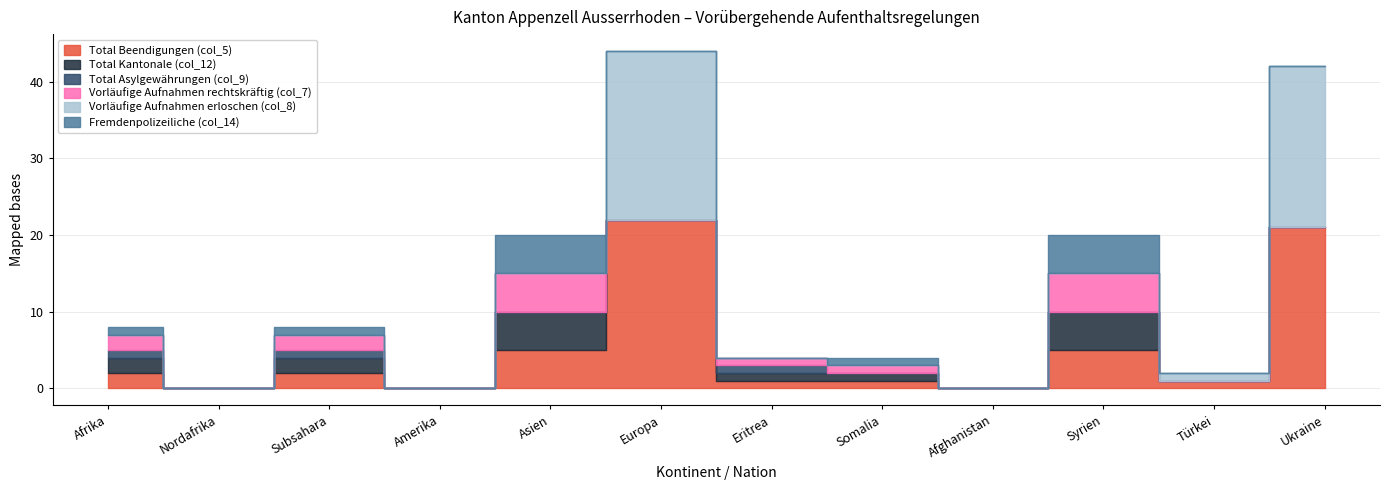

What is the spread (max minus min) of values at Türkei?

1